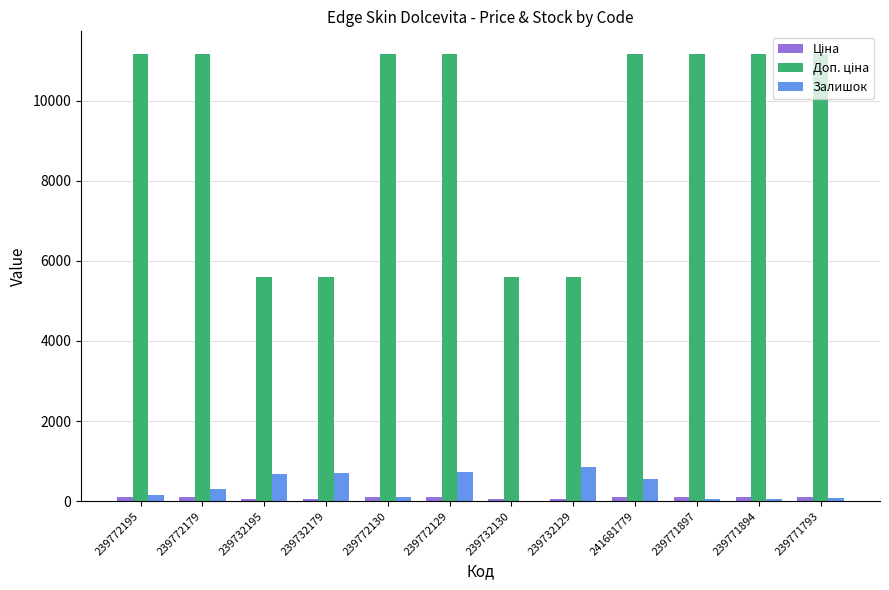

How many groups of bars are there?

12